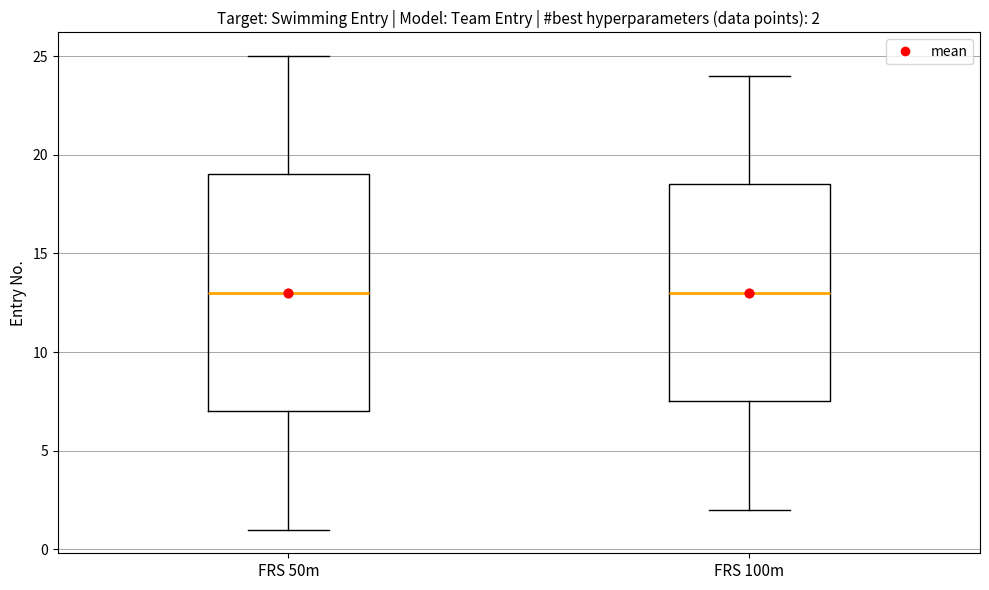

Which box is the tallest, from its lower edge to its upper edge?

FRS 50m